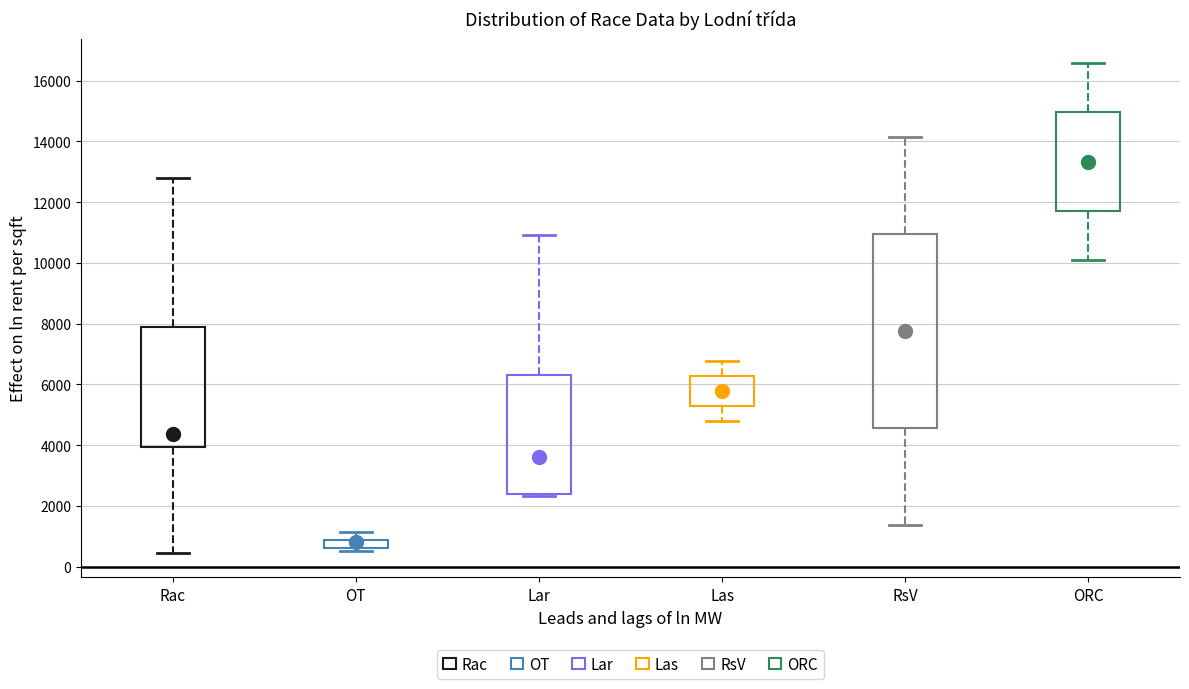

Which box is the tallest, from its lower edge to its upper edge?

RsV